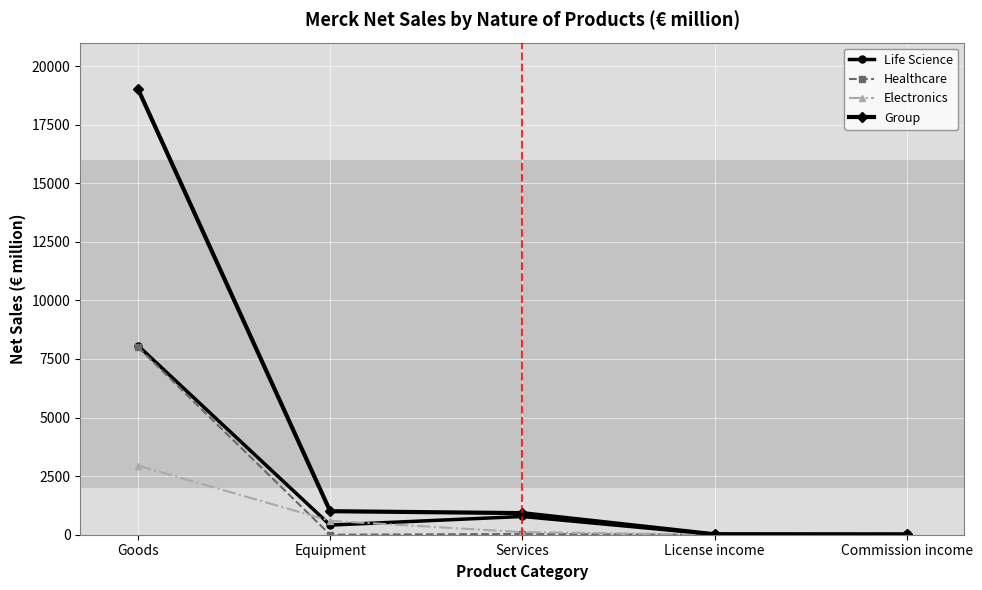

At which label is Group closest to 9523?

Equipment